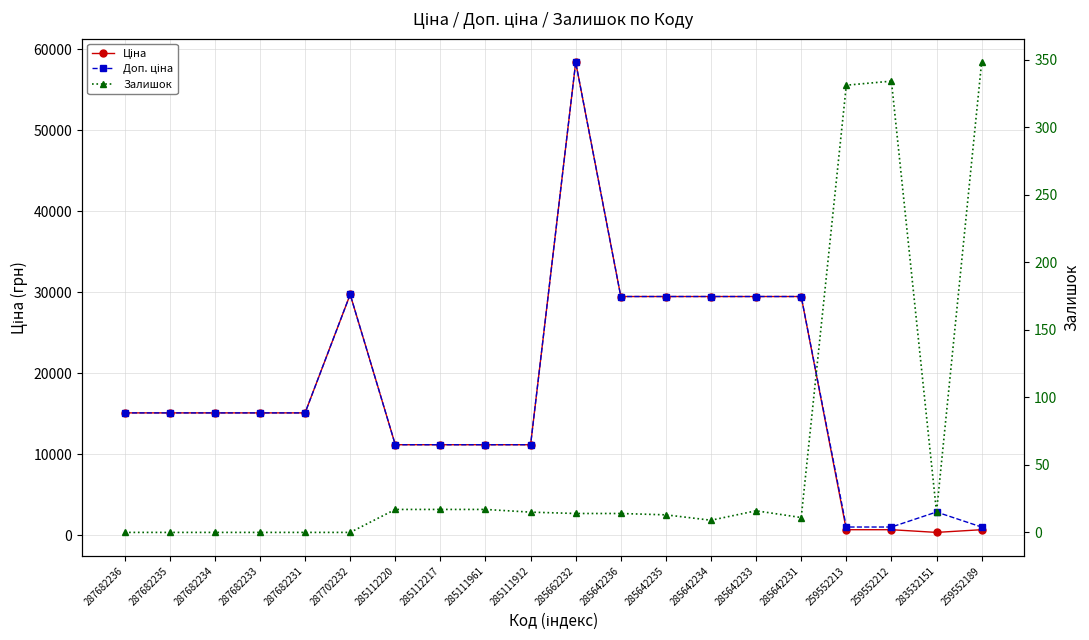

What is the difference between the highest and lowest values at 259552189?

676.6